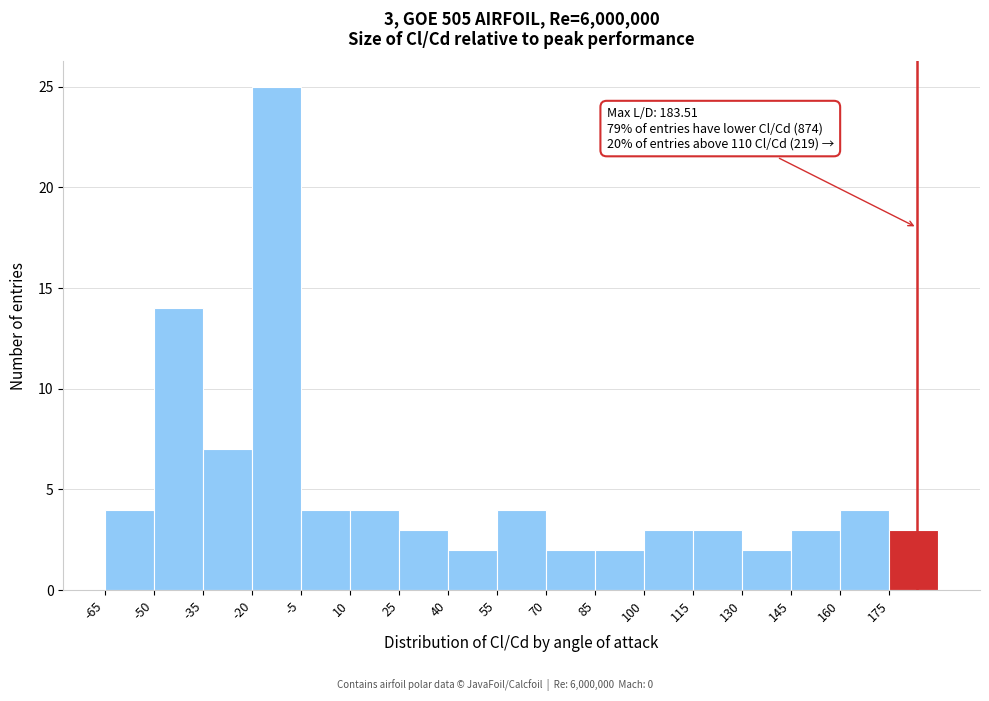

Which range on the x-axis has the tallest bar?

-20 to -5